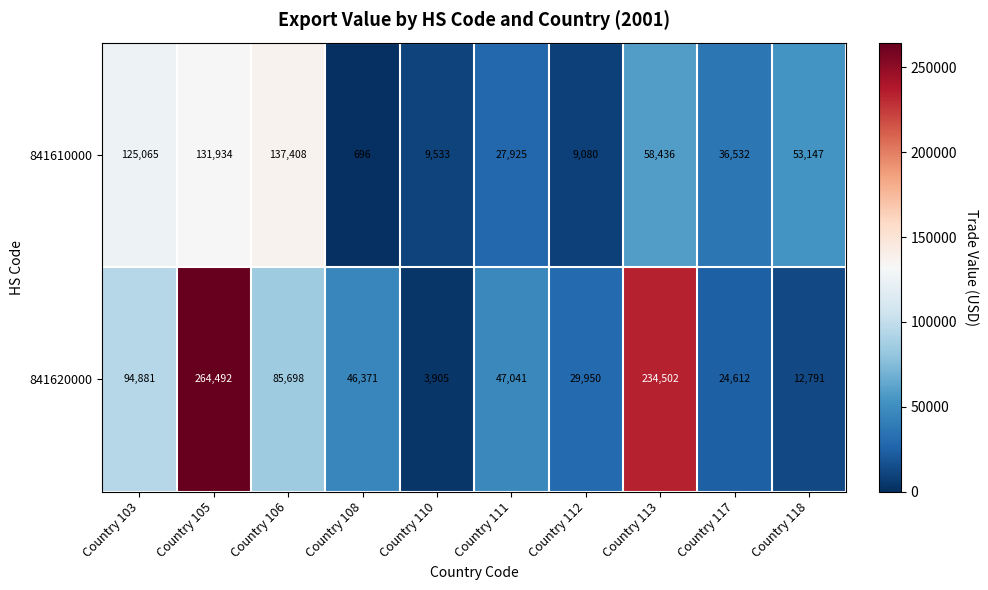

Which series changed the most between Country 103 and Country 106?

841610000